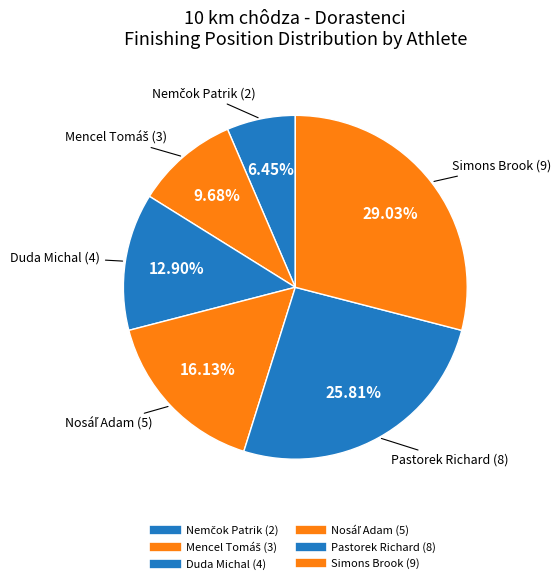

Which slice is the smallest?

Nemčok Patrik